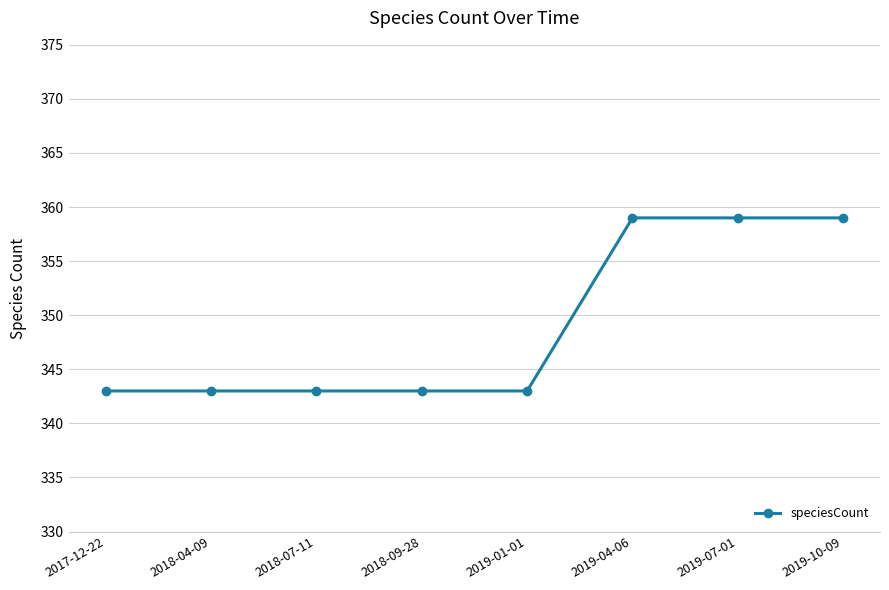

What is the smallest value displayed?

343